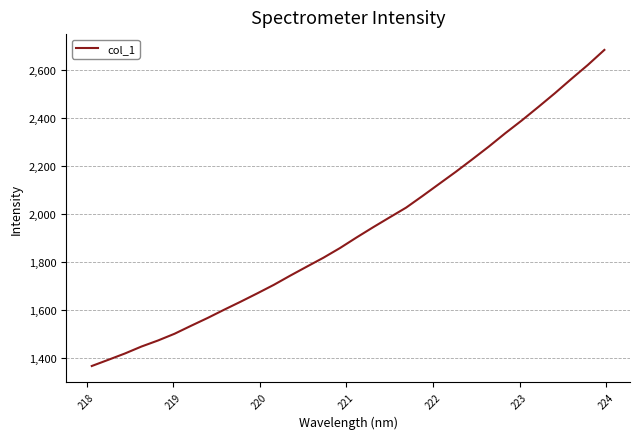

What is the greatest value displayed?

2683.1